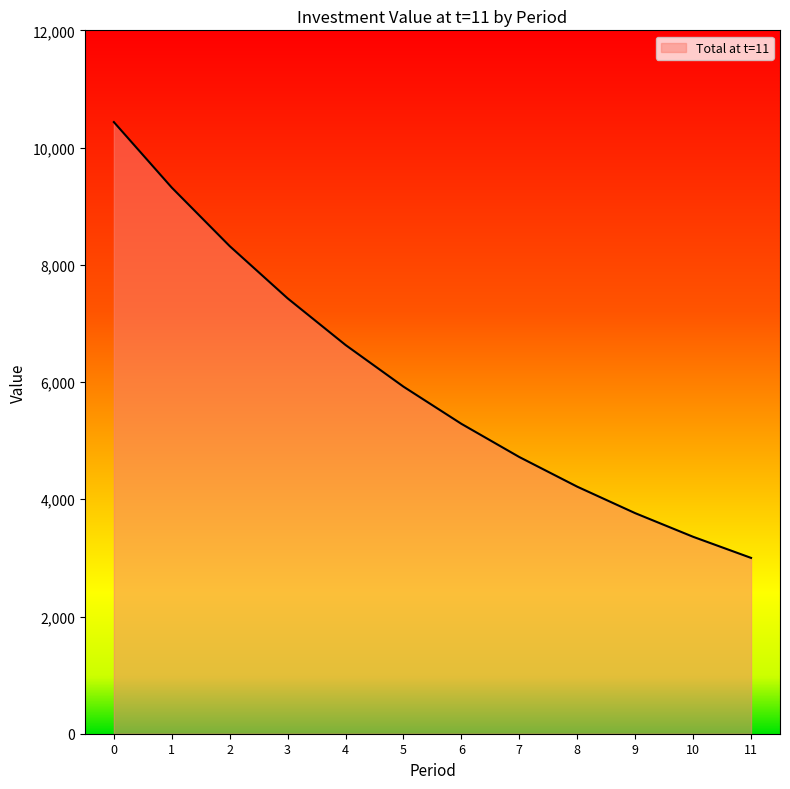

What is the average value?

6033.3